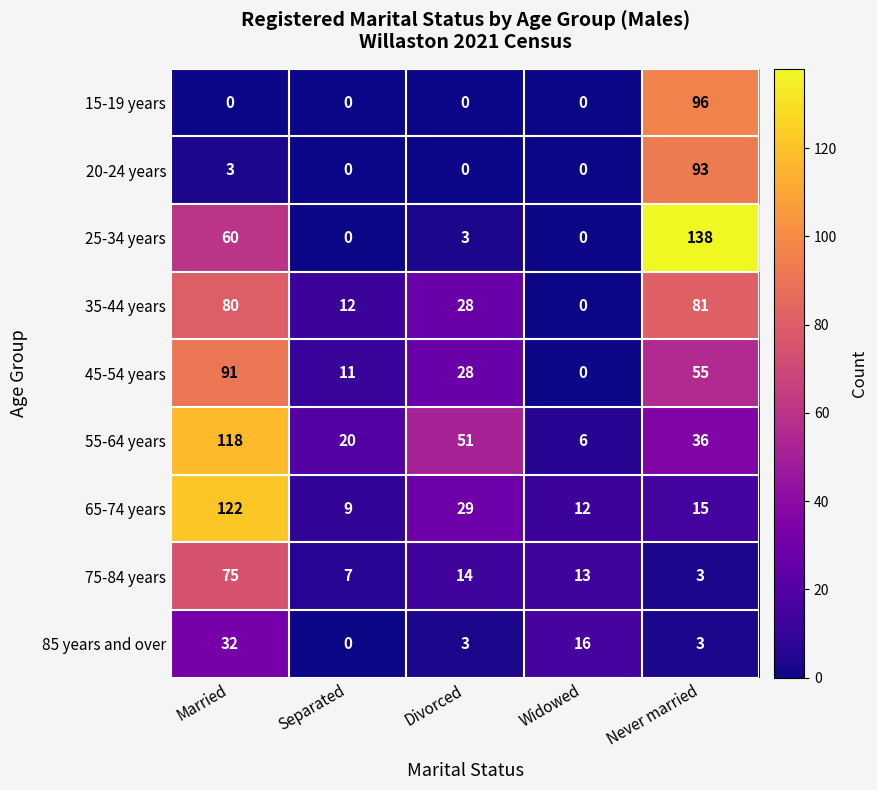

The value of 75-84 years at Separated is 2. True or false?

False